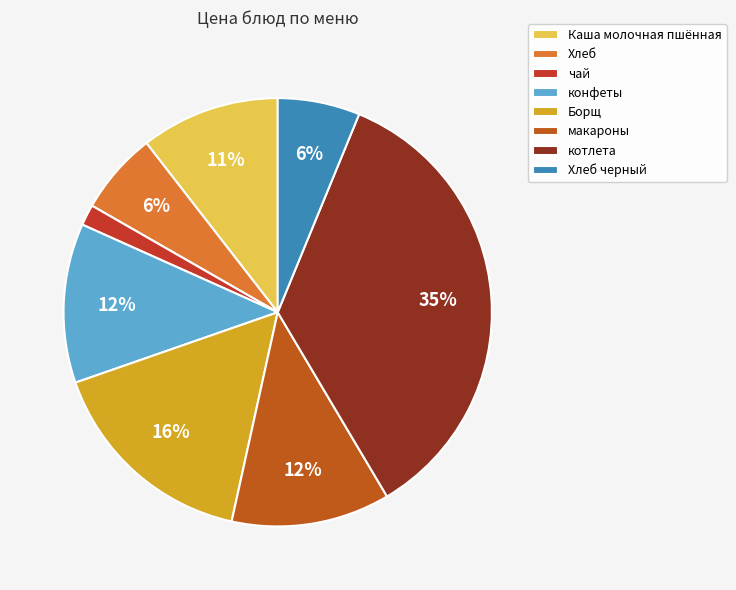

The макароны slice represents 27% of the pie. True or false?

False